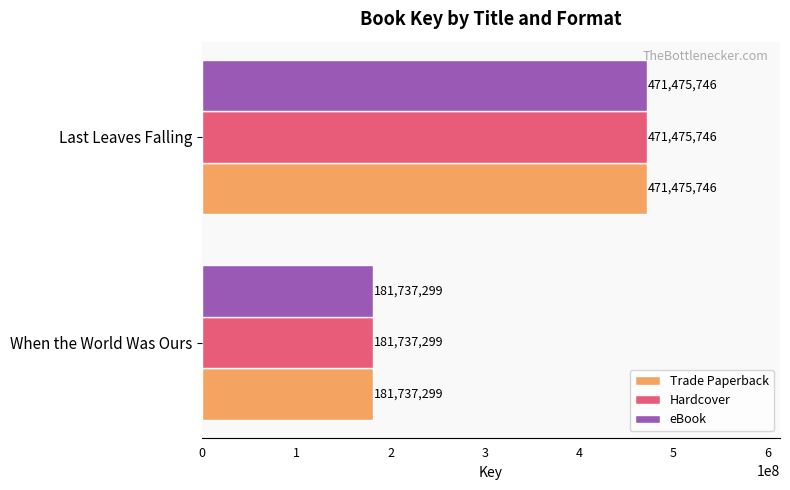

Rank the categories by Hardcover value from lowest to highest.

When the World Was Ours, Last Leaves Falling